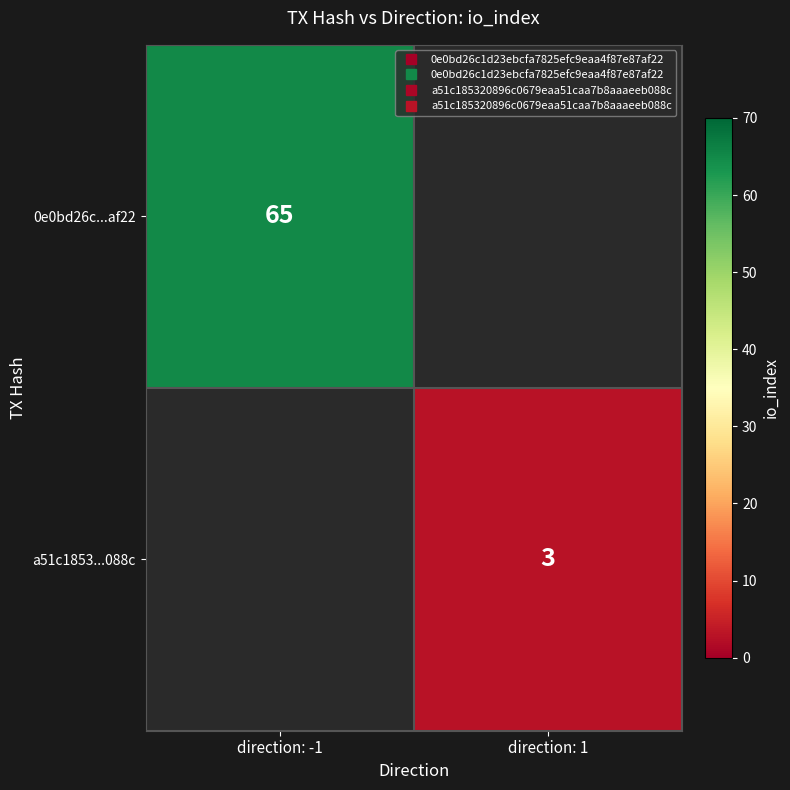

The a51c1853...088c series shows 3.0 at direction: 1. True or false?

True